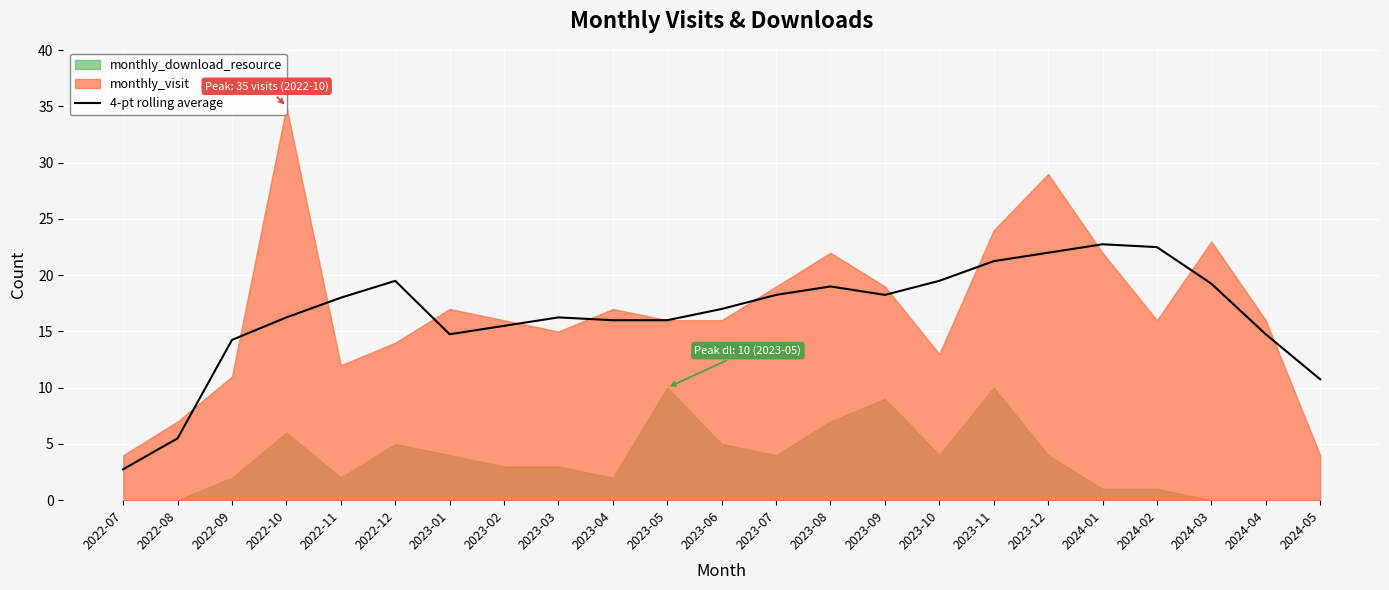

Is it true that 4-pt rolling average equals 31.6 at 2023-07?

False